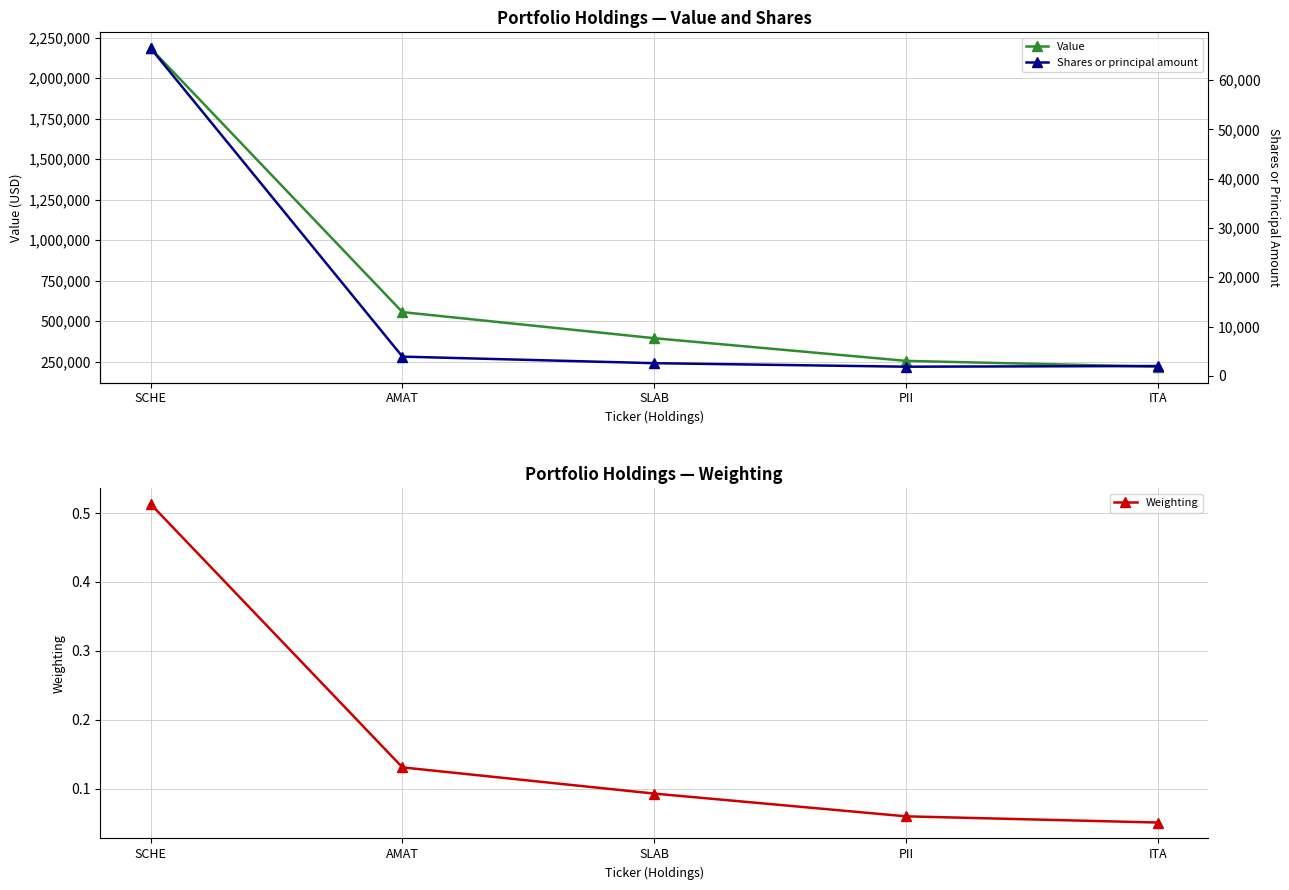

Does the chart display data point markers on the line(s)?

Yes